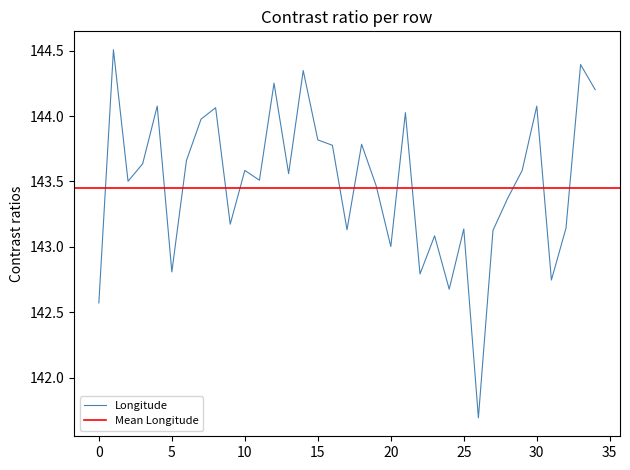

How many values exceed 143?

29